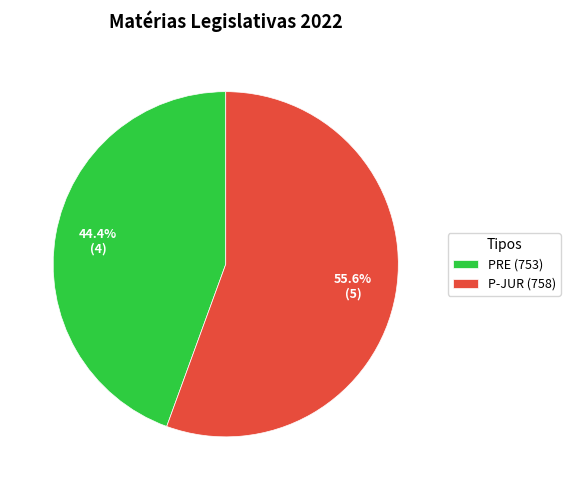

What percentage is the P-JUR (758) slice, to the nearest percent?

56%